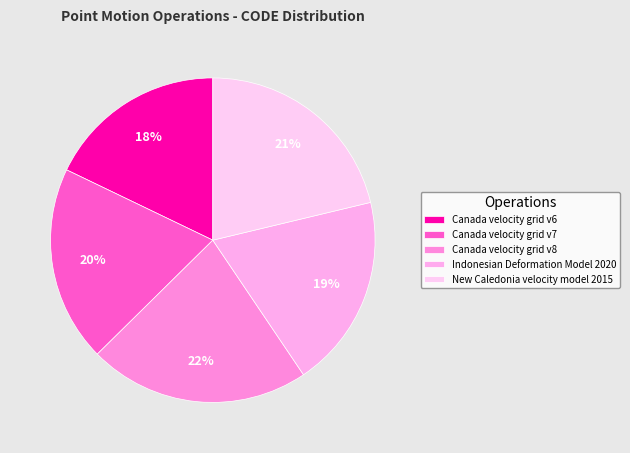

How many slices are in this pie chart?

5